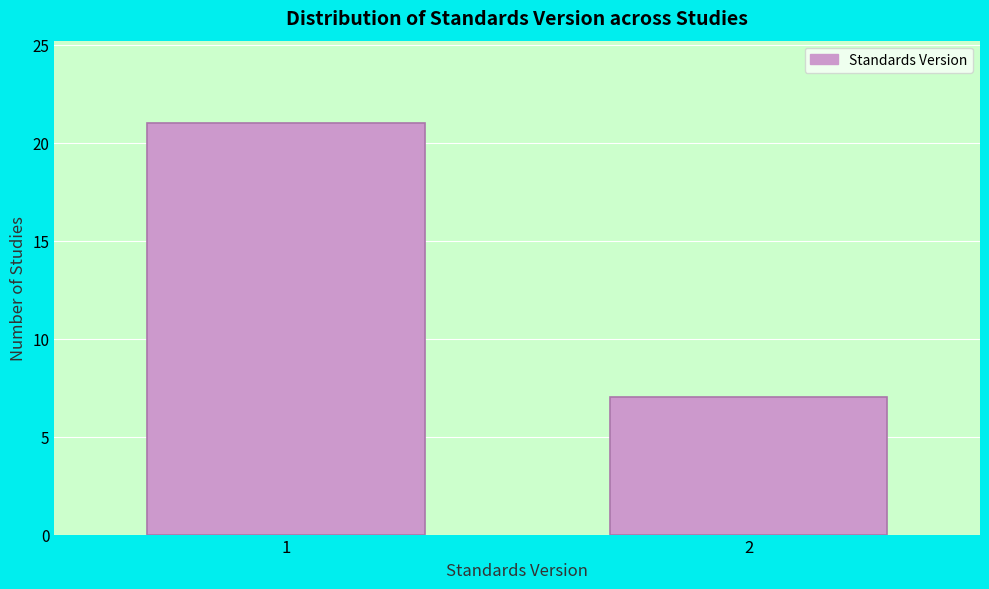

Reading right to left, list all the values displayed in this chart.

7	21